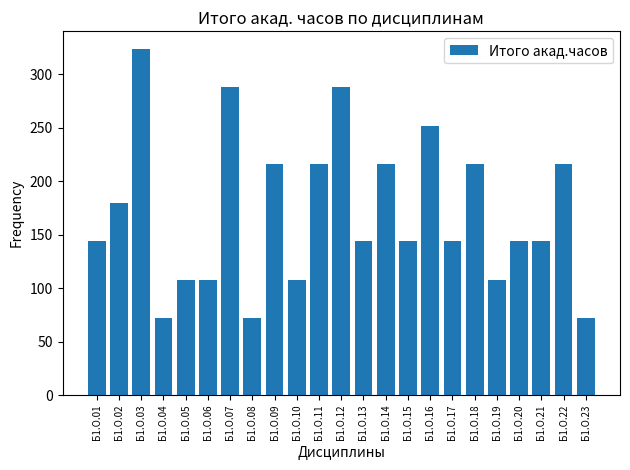

The value at Б1.О.11 is 216. True or false?

True